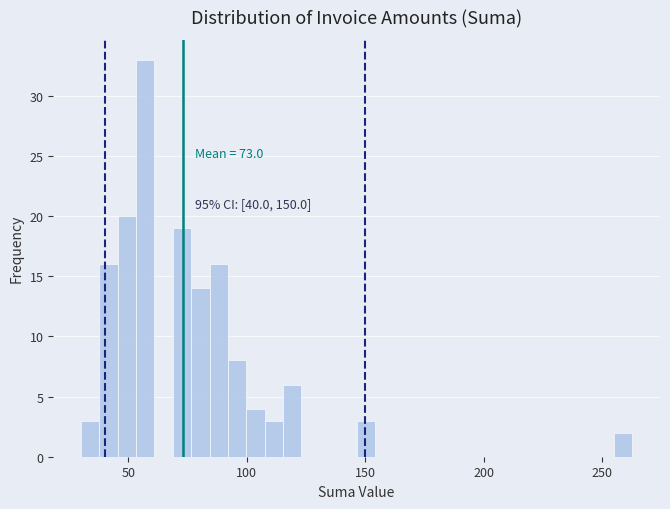

Around what value on the x-axis is the tallest bar? Give the approximate position of its centre, as read against the axis.

55